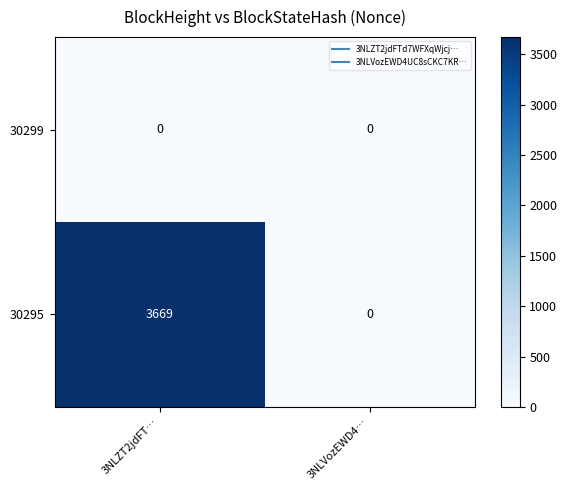

Reading left to right, extract all data points from this chart.

30299: 3NLZT2jdFT…=0	3NLVozEWD4…=0
30295: 3NLZT2jdFT…=3669	3NLVozEWD4…=0